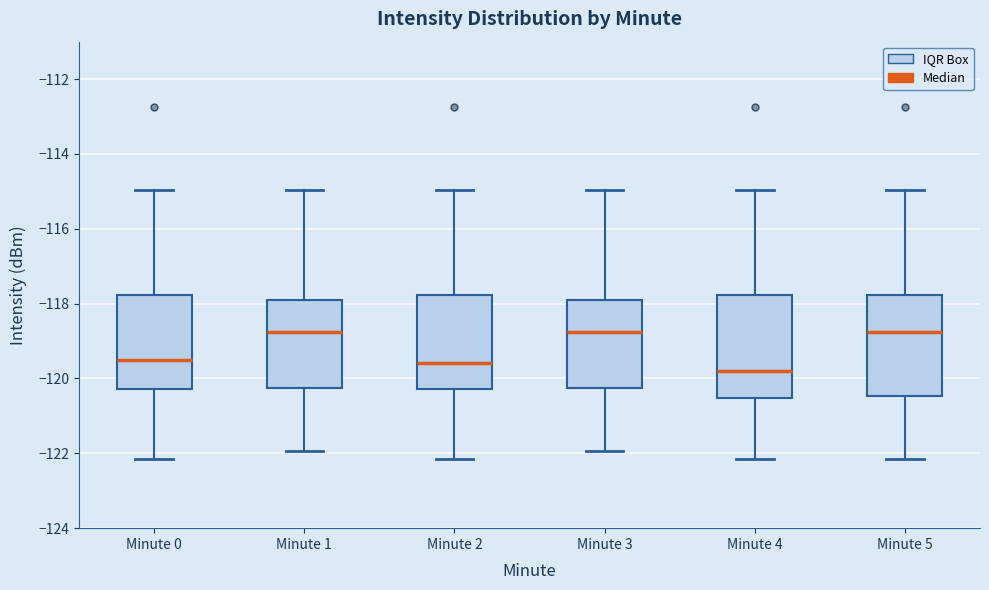

Where is the upper edge of the box for Minute 3 on the y-axis? The values are not printed on the chart, so give them approximately, as read against the axis.

-117.8